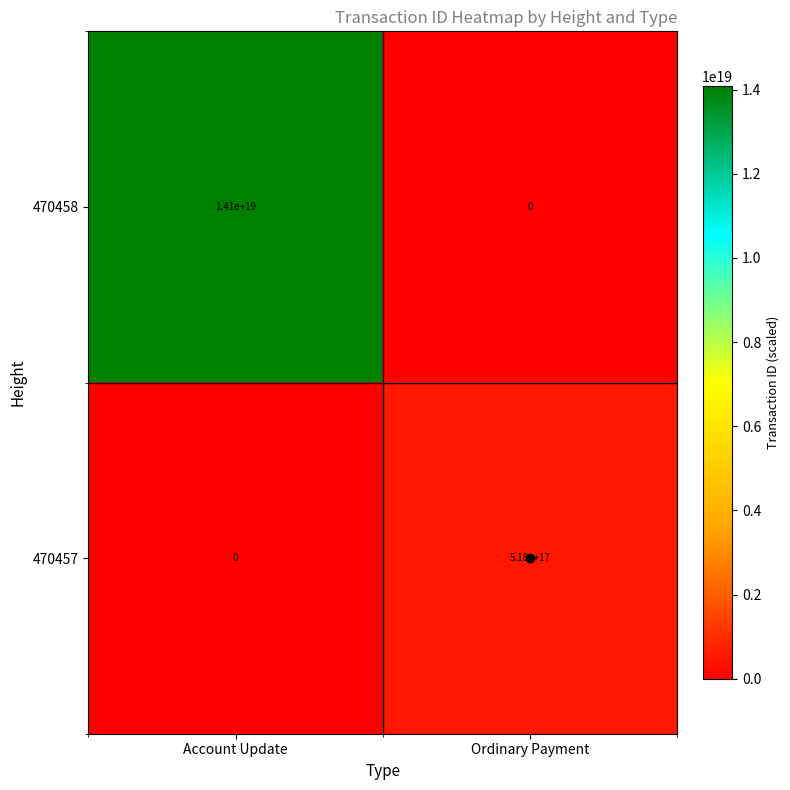

Which series has the largest range (max minus min)?

470458